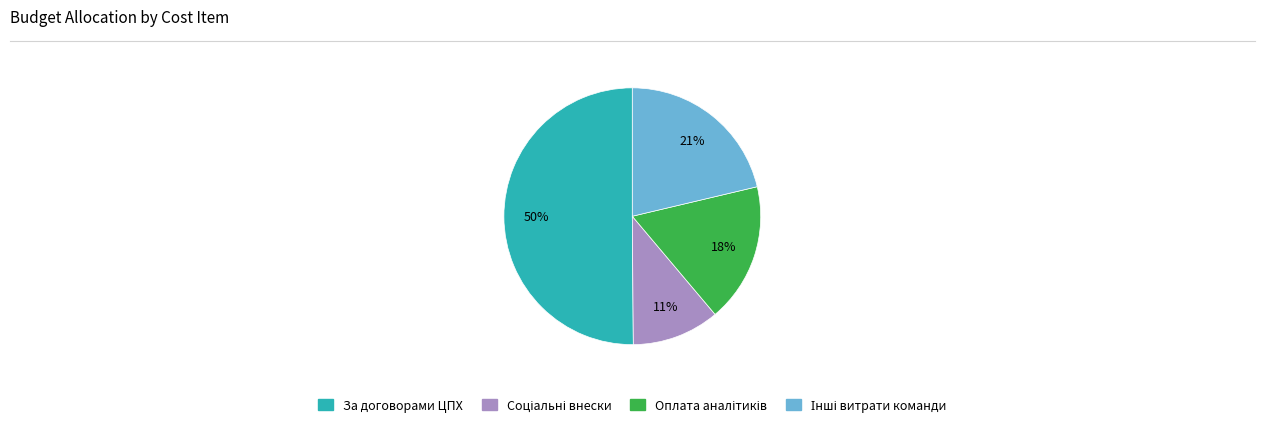

To the nearest percent, what percentage of the pie is За договорами ЦПХ?

50%